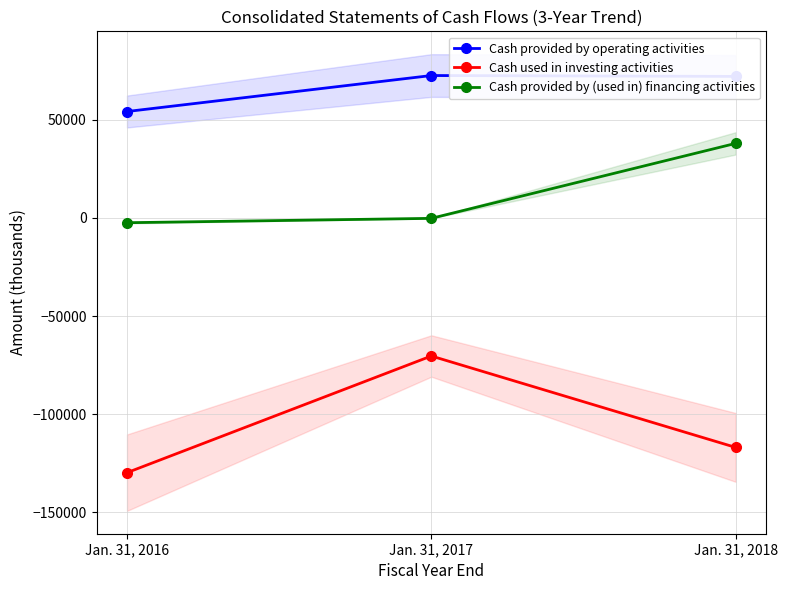

What is the difference between the maximum and minimum values in the Cash provided by (used in) financing activities series?

40435